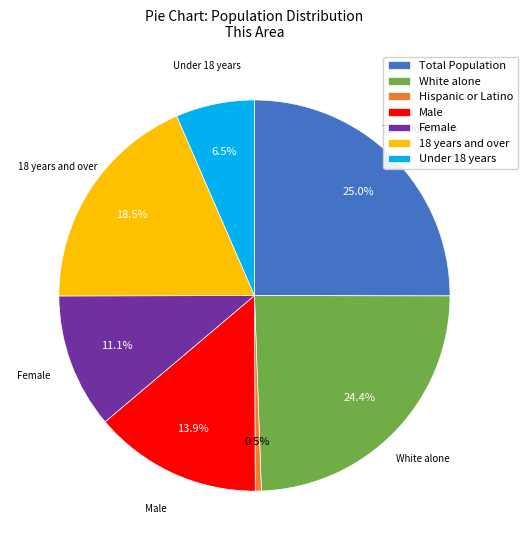

The White alone slice represents 13% of the pie. True or false?

False